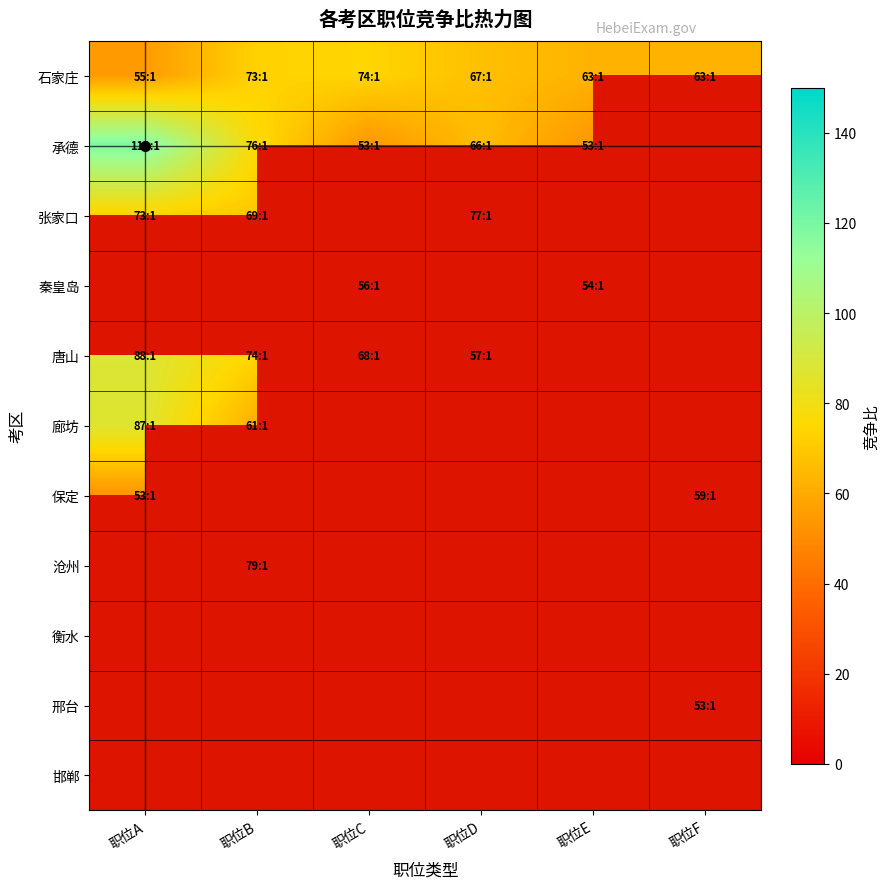

What is the average value of the 石家庄 series?

65.8